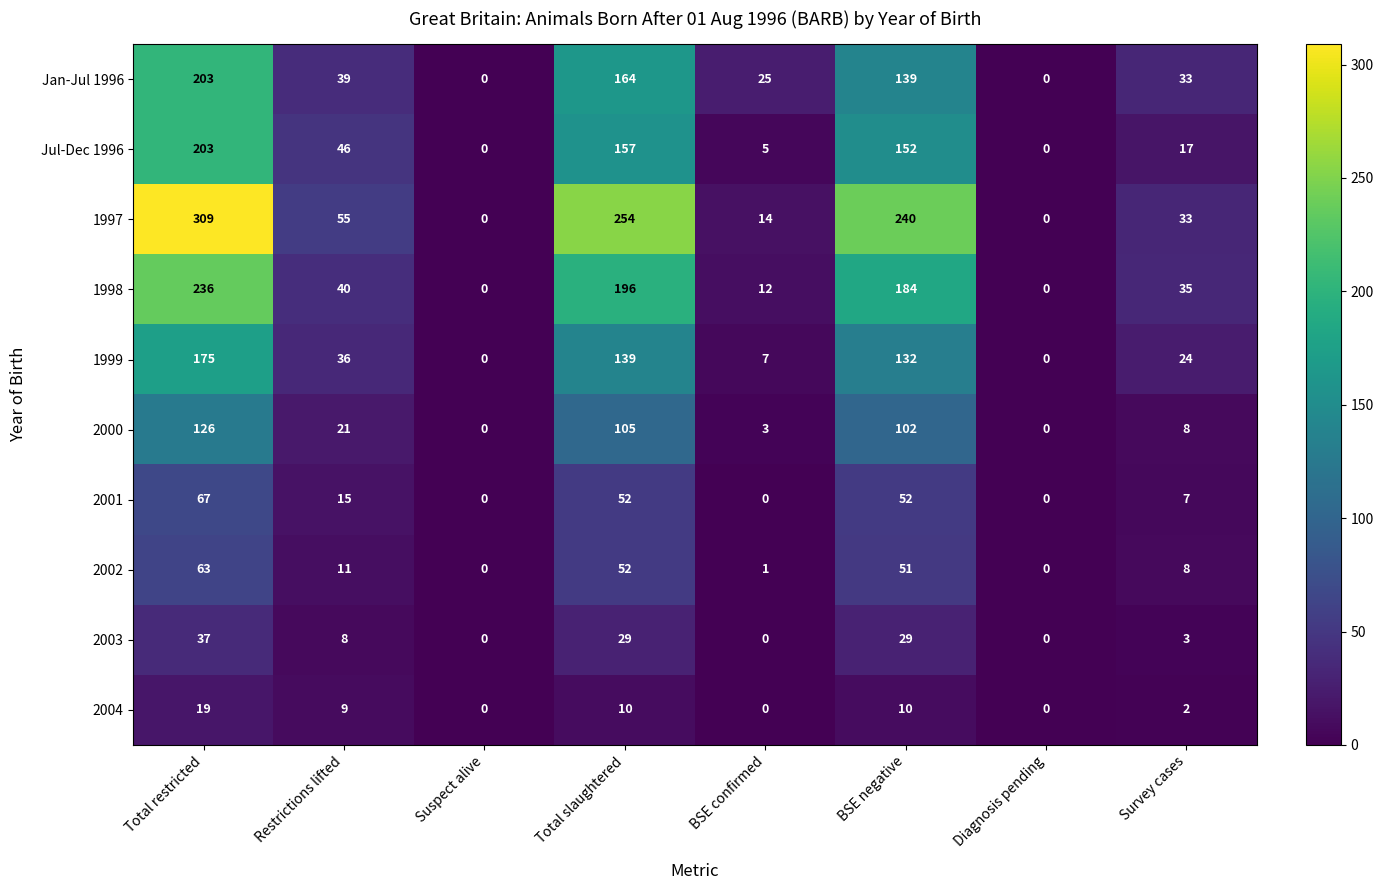

Is it true that 2003 equals 44 at Total slaughtered?

False